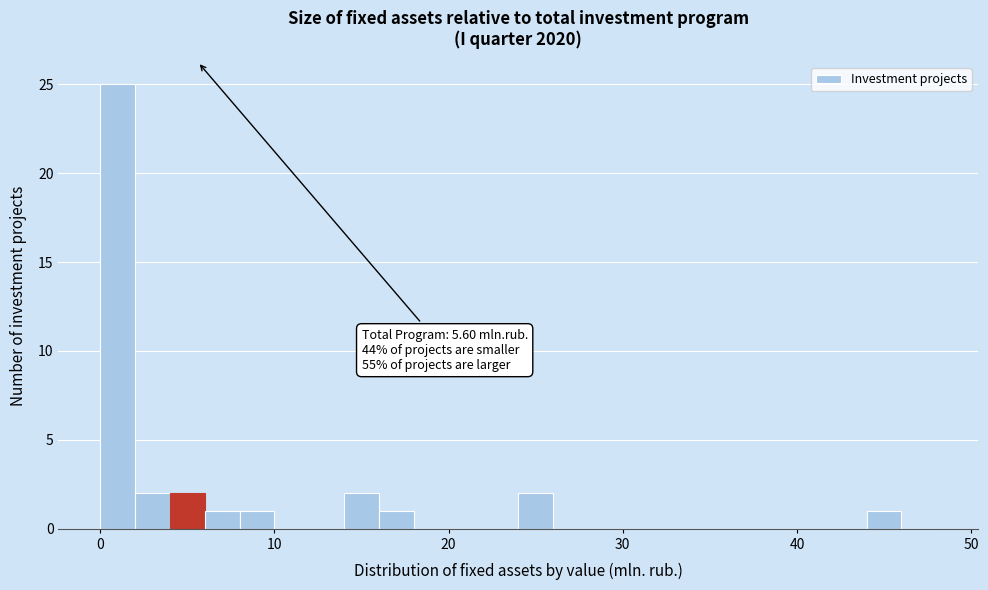

Around what value on the x-axis is the tallest bar? Give the approximate position of its centre, as read against the axis.

1